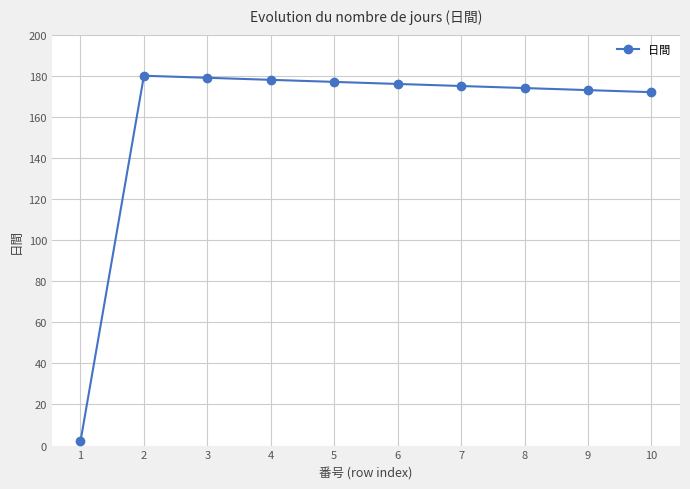

What is the average value?

159